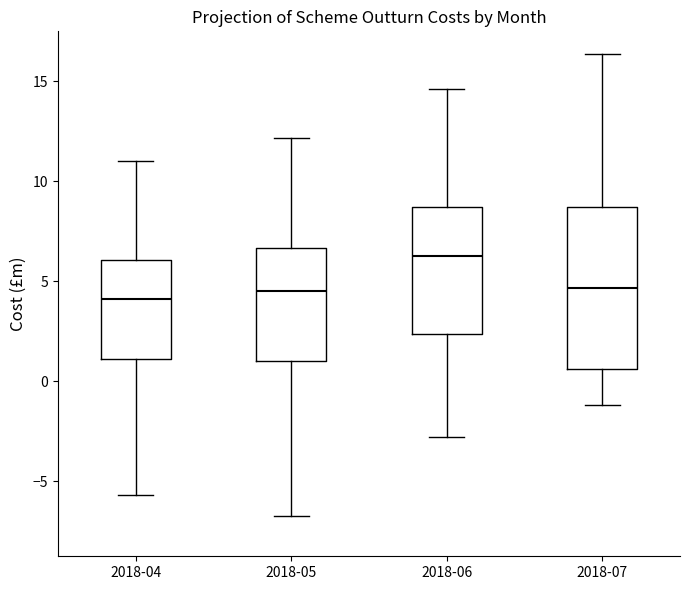

Comparing the boxes themselves (not the whiskers), which one is the tallest?

2018-07